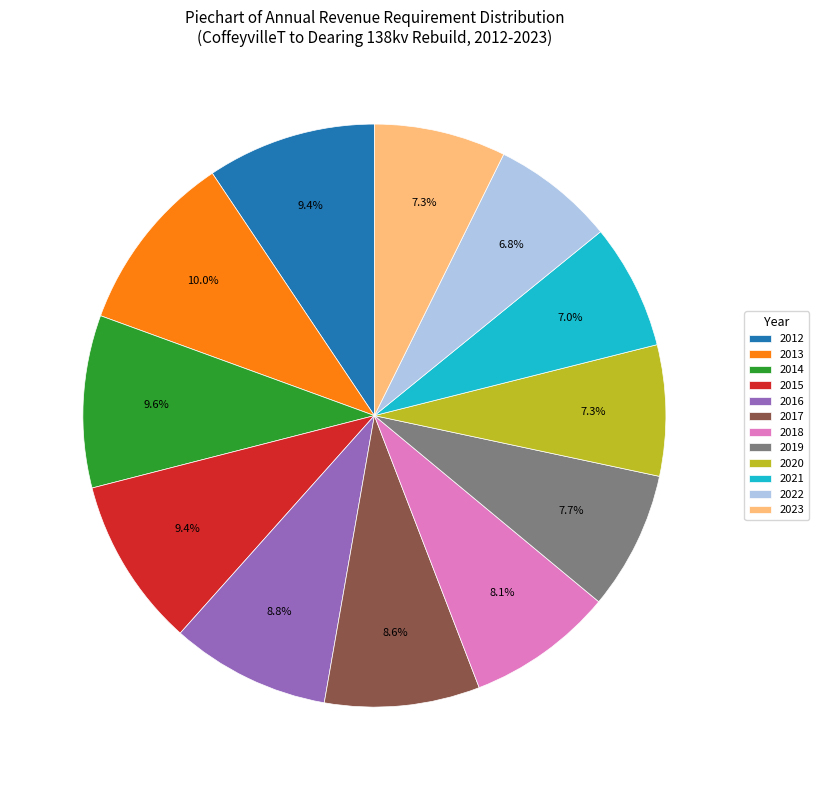

To the nearest percent, what is the difference between the largest and smallest slice percentages?

3%